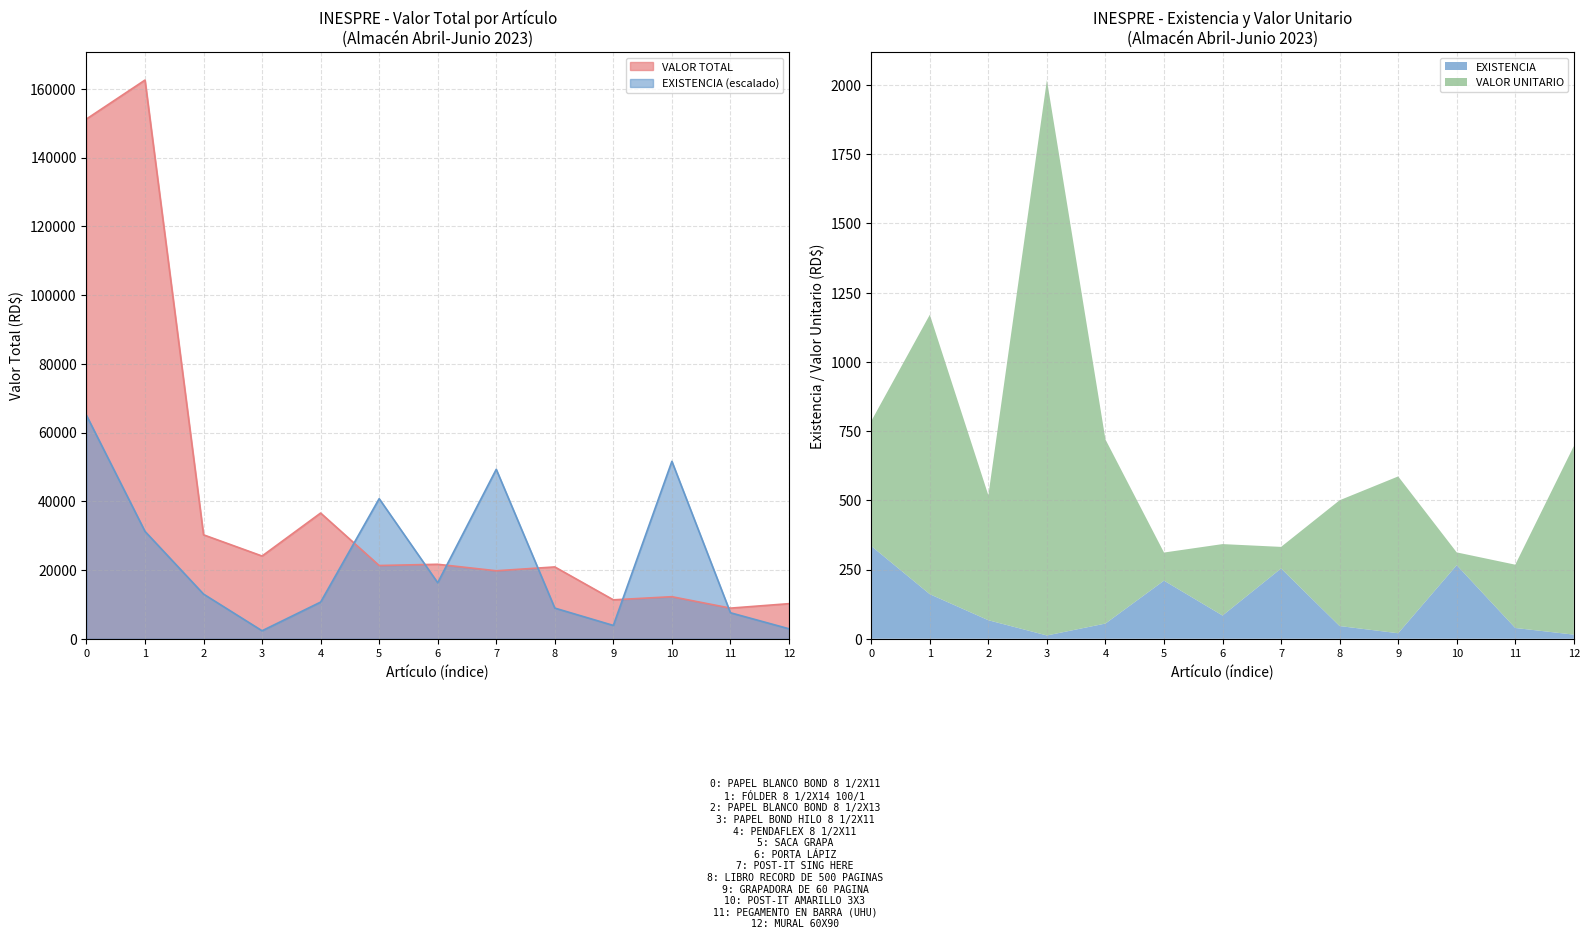

What is the value of the VALOR TOTAL point at the 2nd from the left?

162527.9